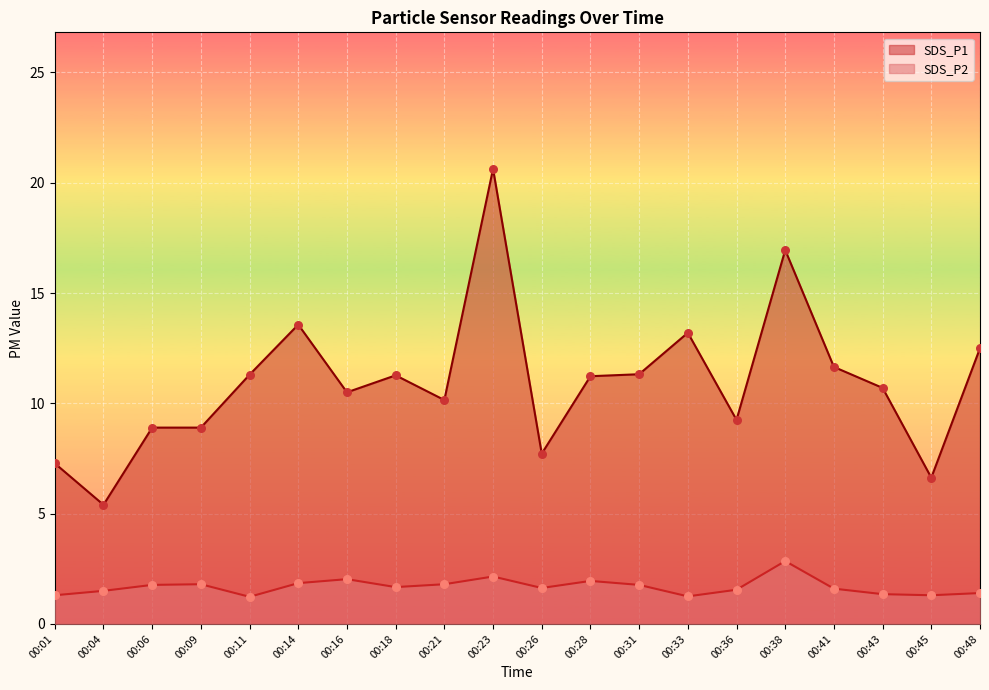

Which series has the widest spread of Y values?

SDS_P1